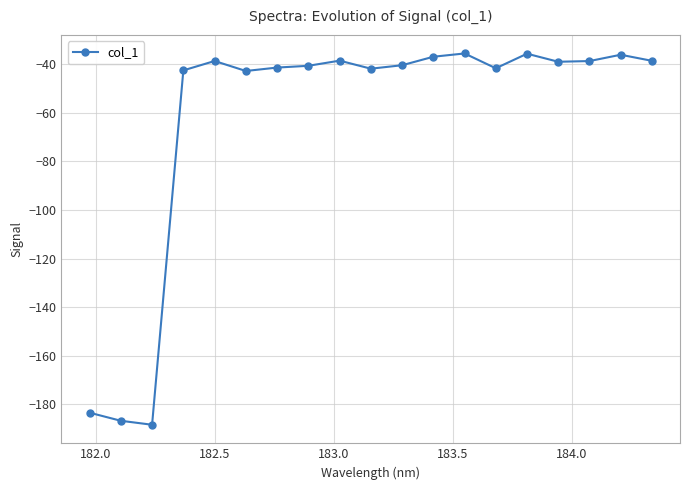

What is the maximum value shown in the chart?

-35.6